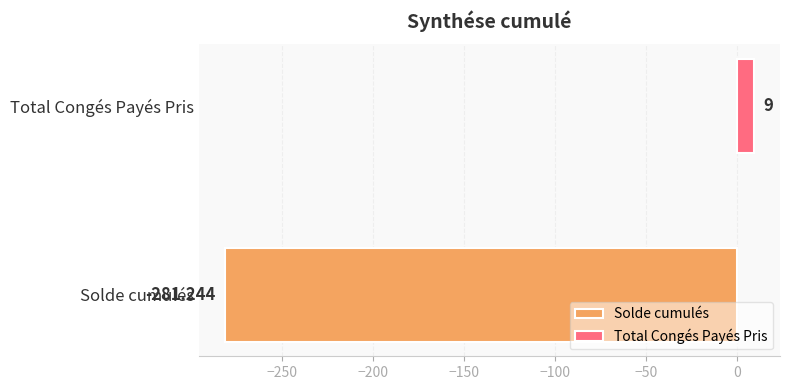

Which series has the widest spread of values?

Solde cumulés